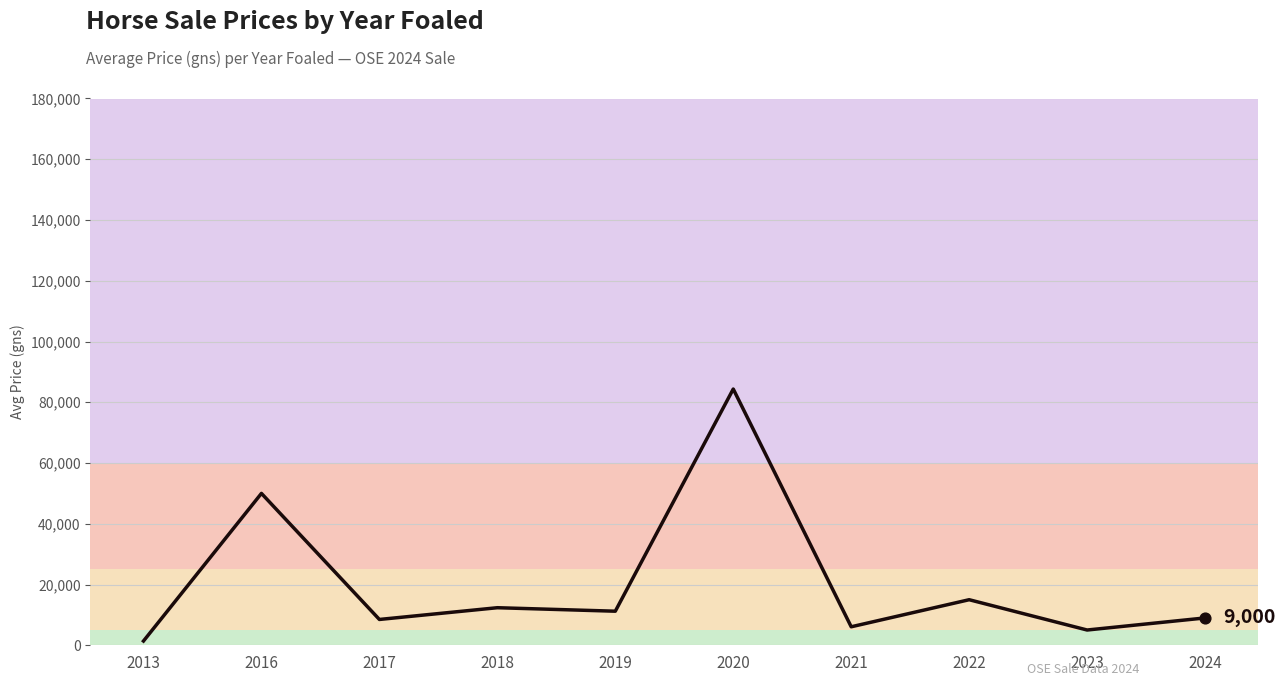

Between 2018 and 2013, which is larger?

2018